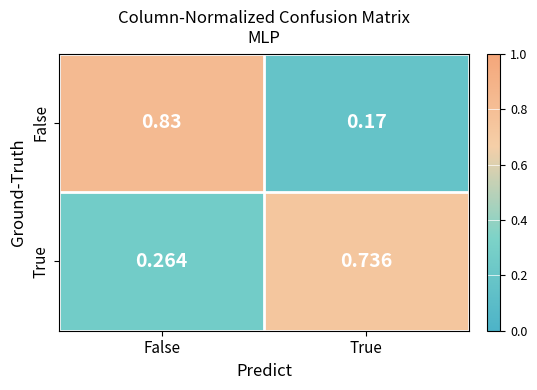

Rank the series by their maximum value, from lowest to highest.

True, False